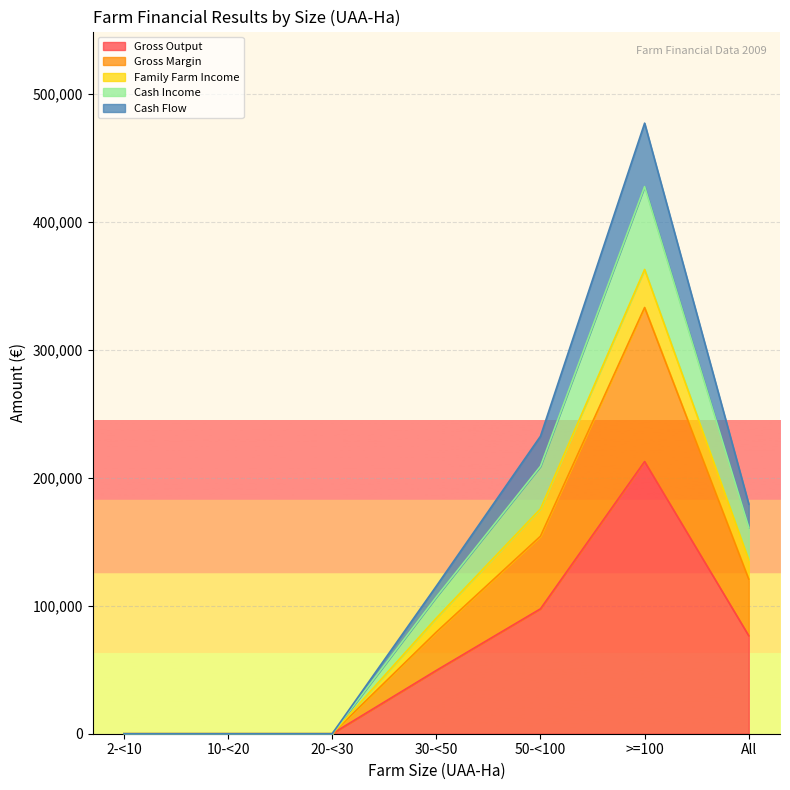

How many Gross Margin values are between 0 and 154372?

6